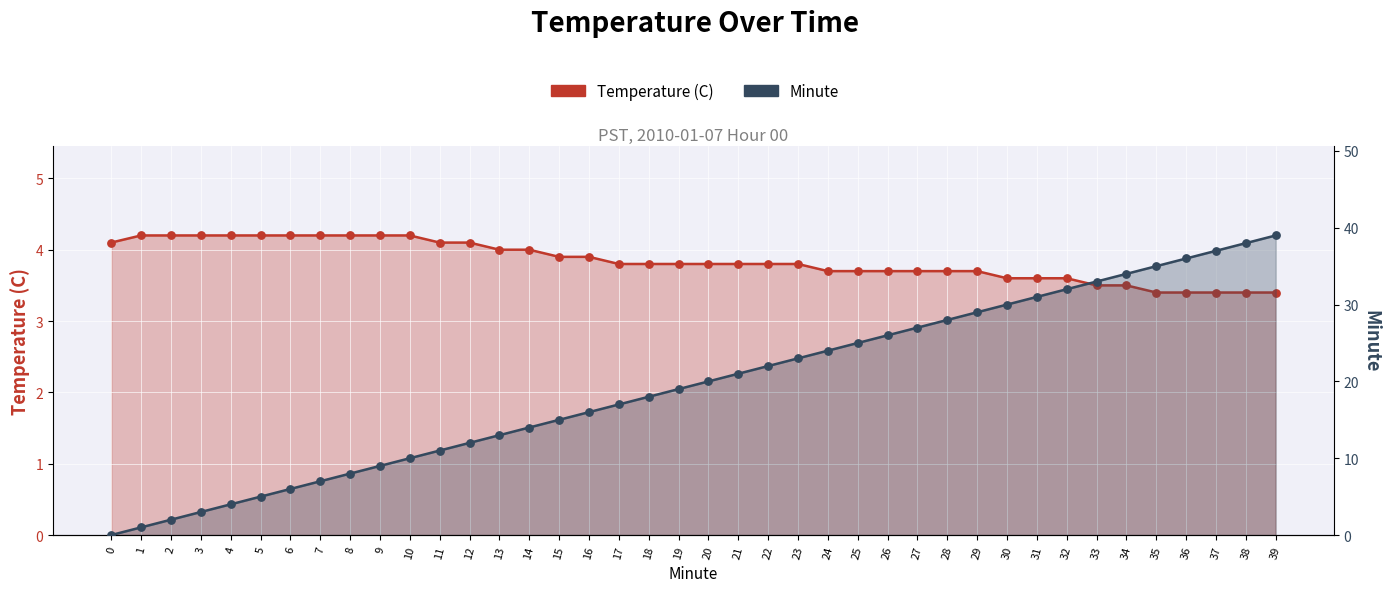

What are all the series names shown in the legend?

Temperature (C), Minute